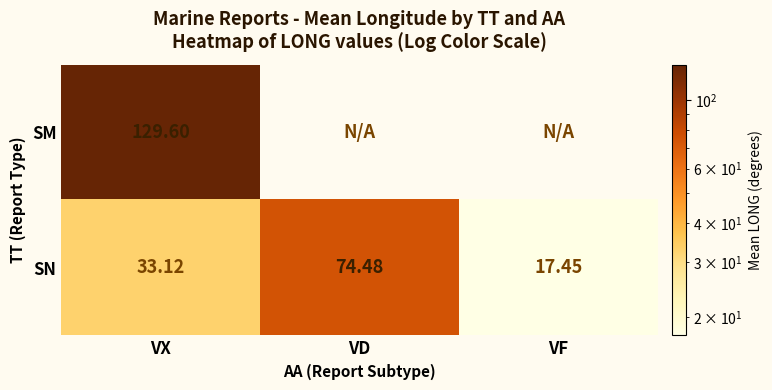

Where is SN nearest to the value 45?

VX